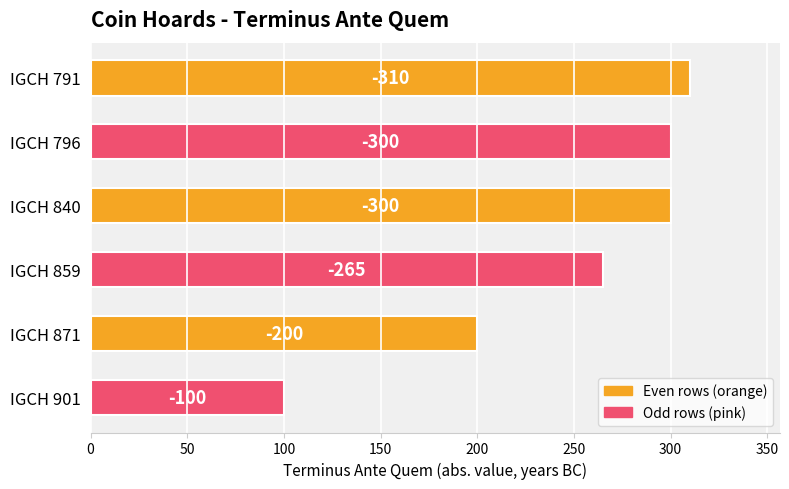

How many bars are there in total?

6